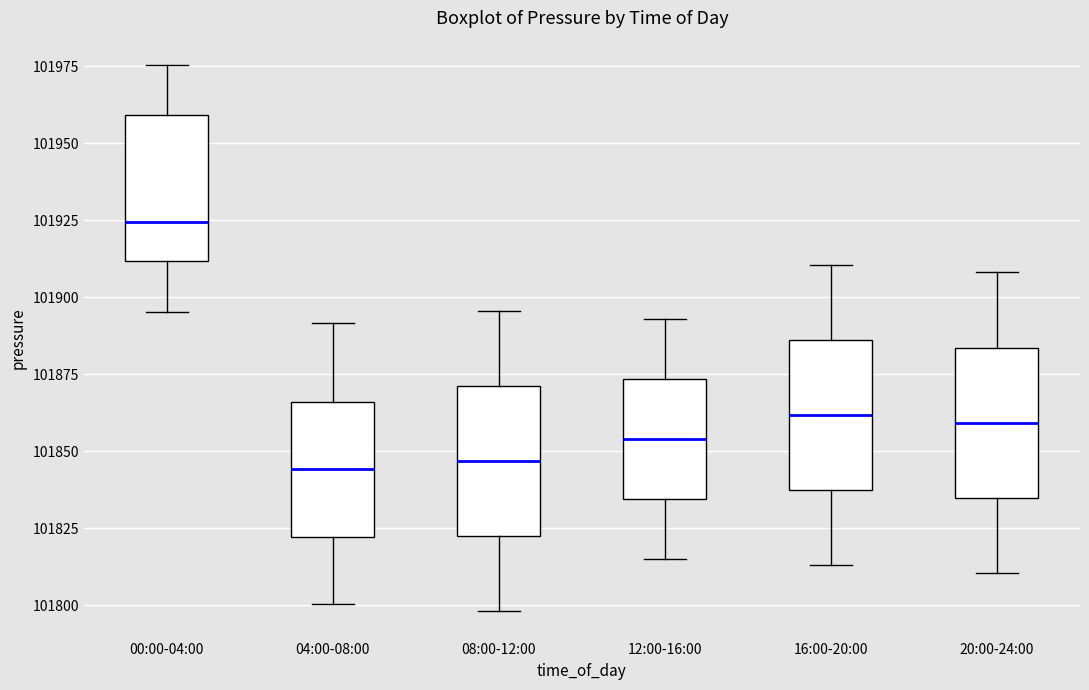

Reading left to right, read every box against the y-axis: the position of its median line, the range the box covers, and the ends of its whiskers. The values are not printed on the chart, so give them approximately, as read against the axis.

00:00-04:00: median 101925, box 101910 to 101960, whiskers 101895 to 101975
04:00-08:00: median 101845, box 101820 to 101865, whiskers 101800 to 101890
08:00-12:00: median 101845, box 101820 to 101870, whiskers 101800 to 101895
12:00-16:00: median 101855, box 101835 to 101875, whiskers 101815 to 101895
16:00-20:00: median 101860, box 101835 to 101885, whiskers 101815 to 101910
20:00-24:00: median 101860, box 101835 to 101885, whiskers 101810 to 101910